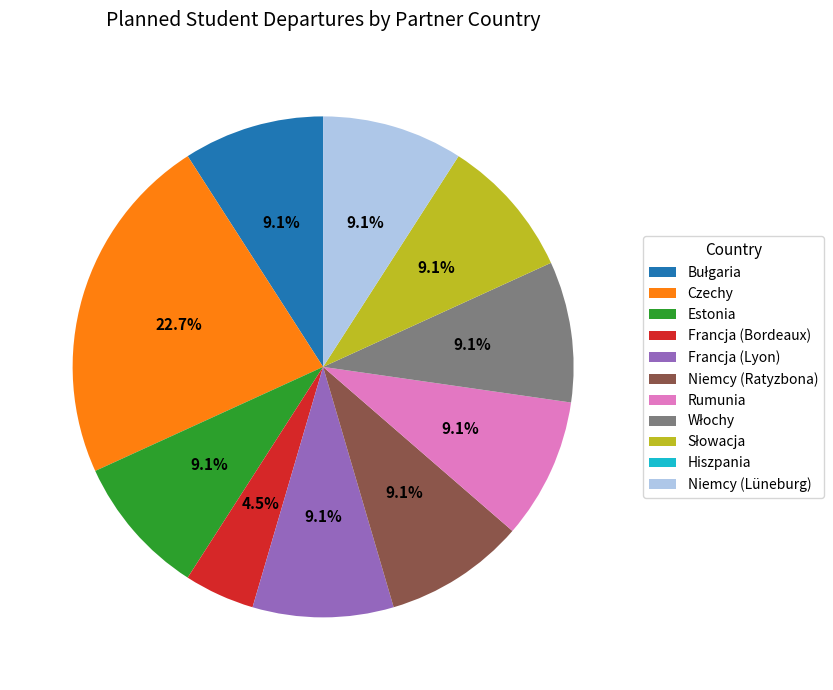

Is Niemcy (Ratyzbona) the majority of the pie?

No